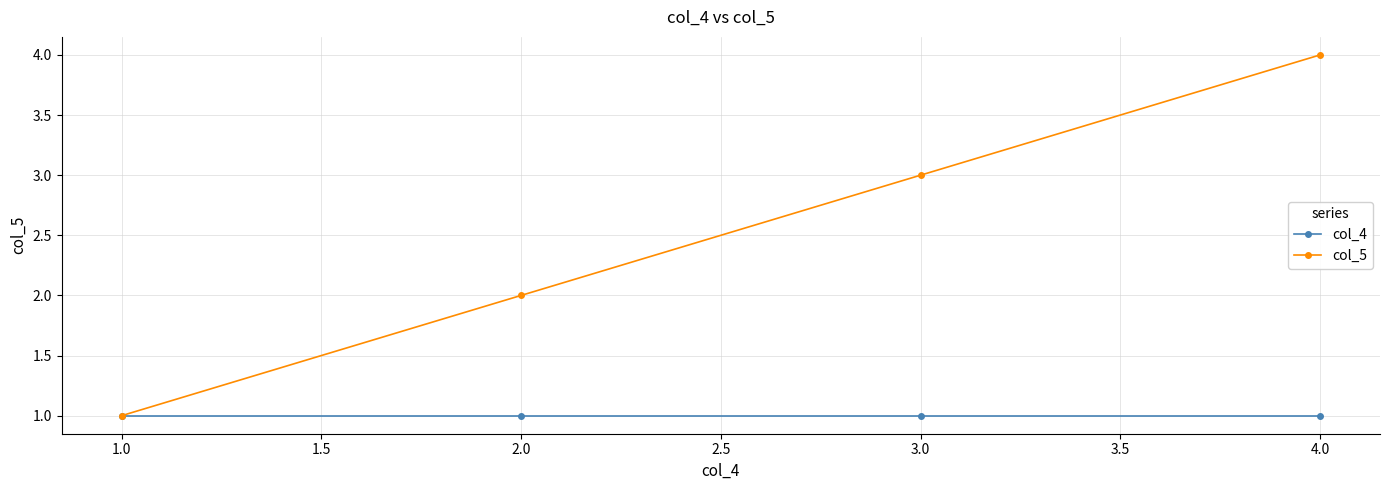

Which category has the lowest value in the col_5 series?

1.0